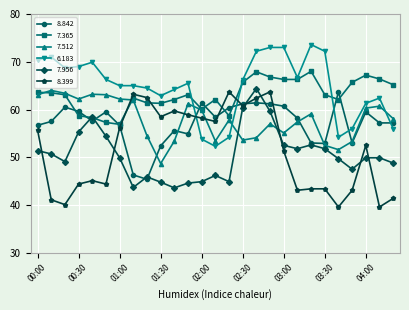

What is the value of the 8.842 point at the 11th from the left?

55.6